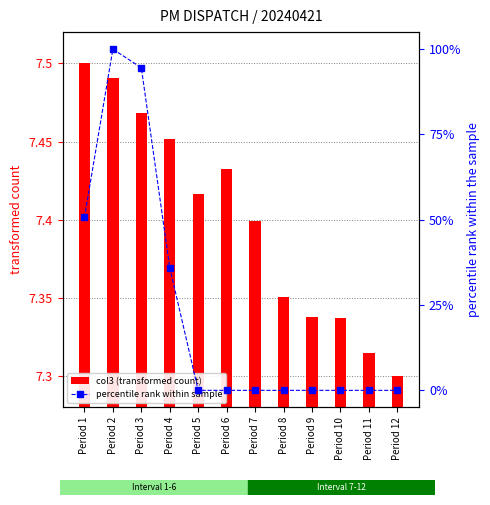

List the series in order of their overall mean, highest first.

percentile rank within sample, col3 (transformed count)